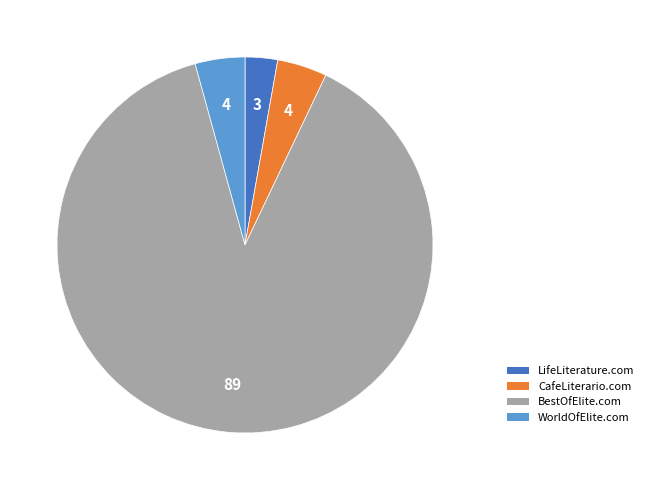

Count the number of slices in the pie.

4